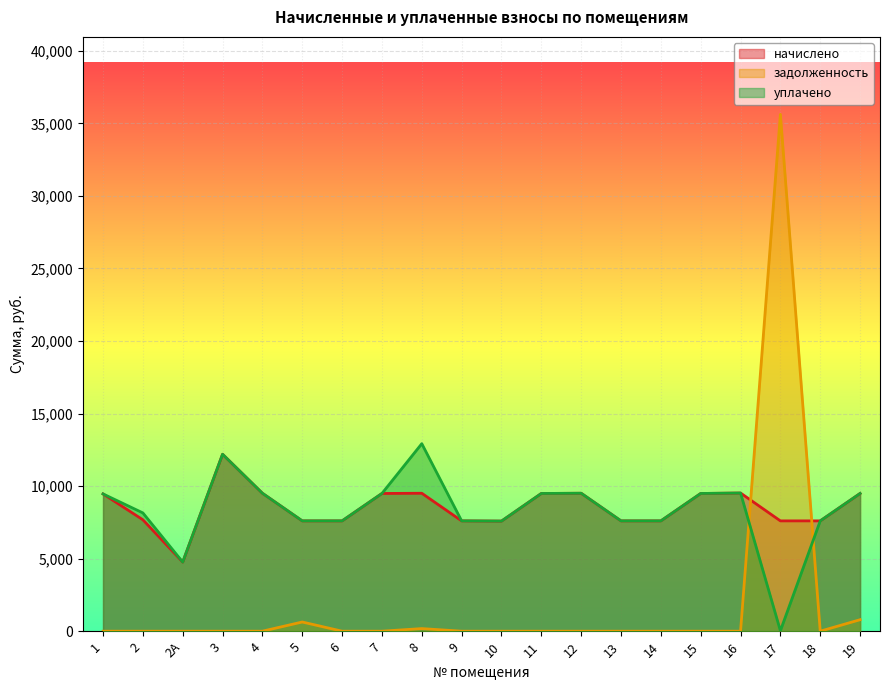

At which label does начислено reach its minimum?

2А